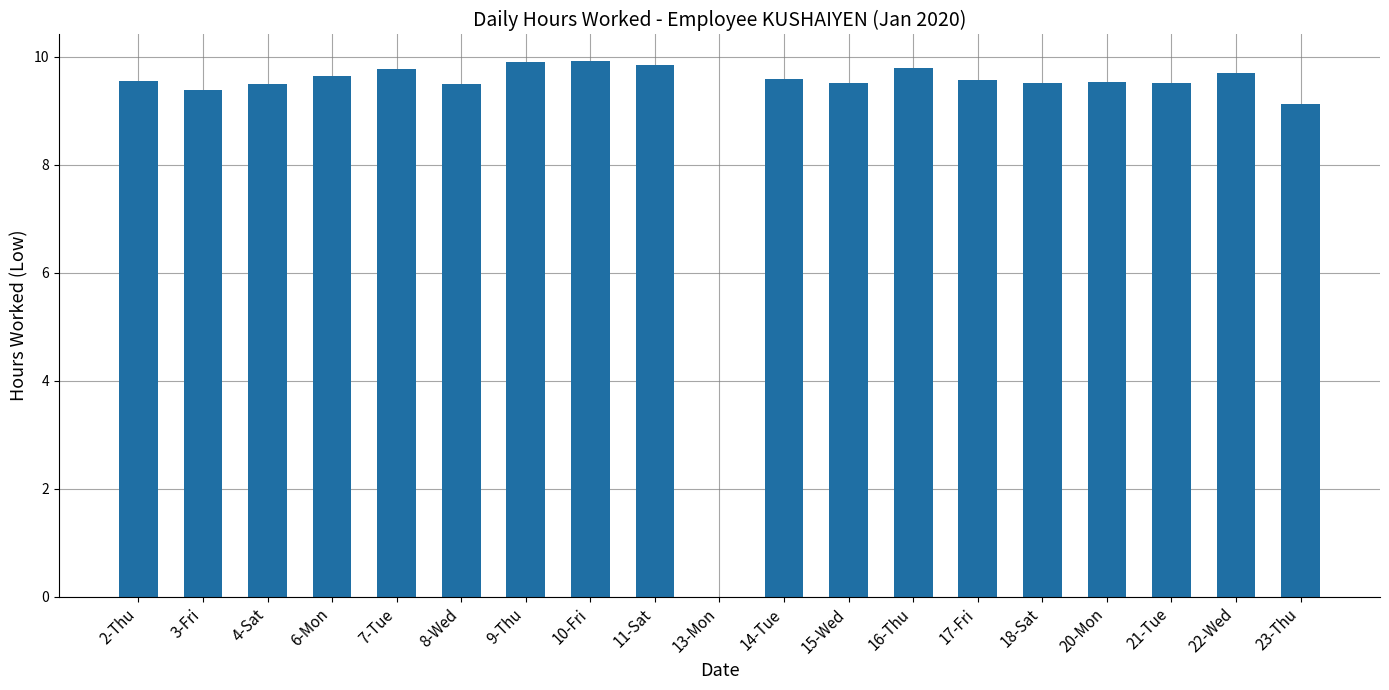

What is the sum of the values at 7-Tue and 21-Tue?

19.3